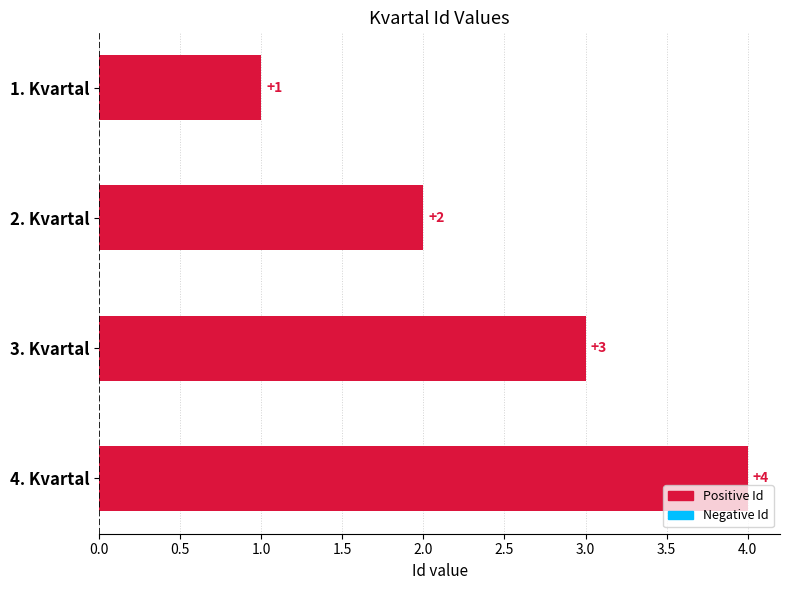

At which label is the value closest to 2?

2. Kvartal